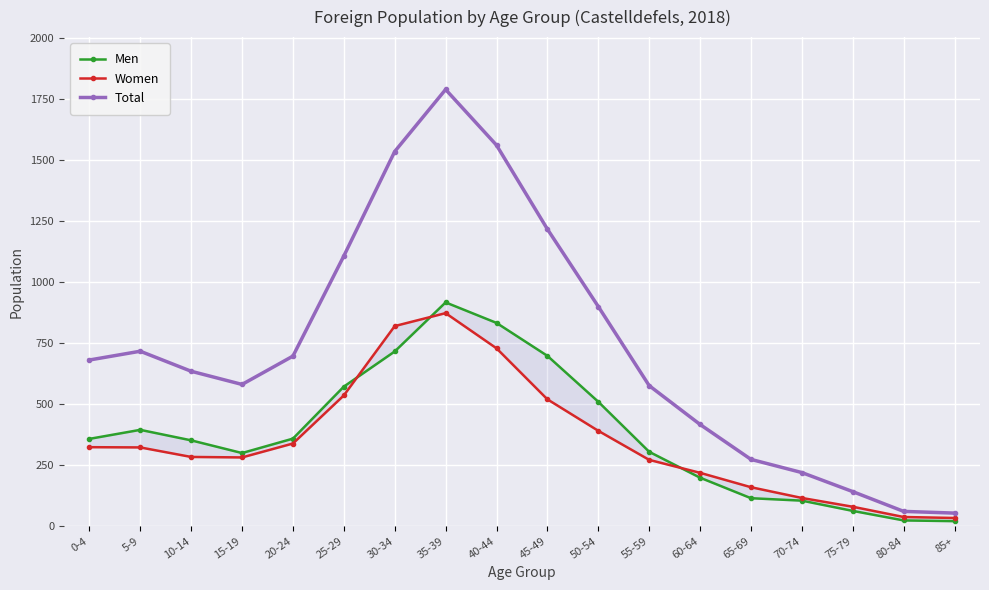

The Men series shows 195 at 30-34. True or false?

False